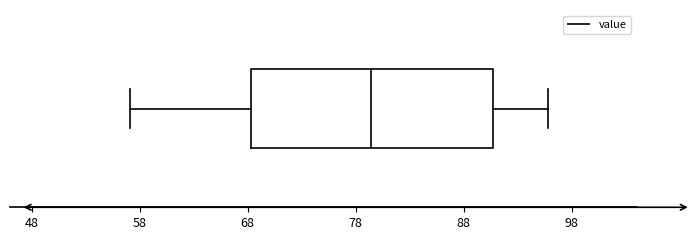

Read this box plot against the x-axis: the position of the median line, the range covered by the box, and the ends of both whiskers. The values are not printed on the chart, so give them approximately, as read against the axis.

median 79, box 68 to 91, whiskers 57 to 96